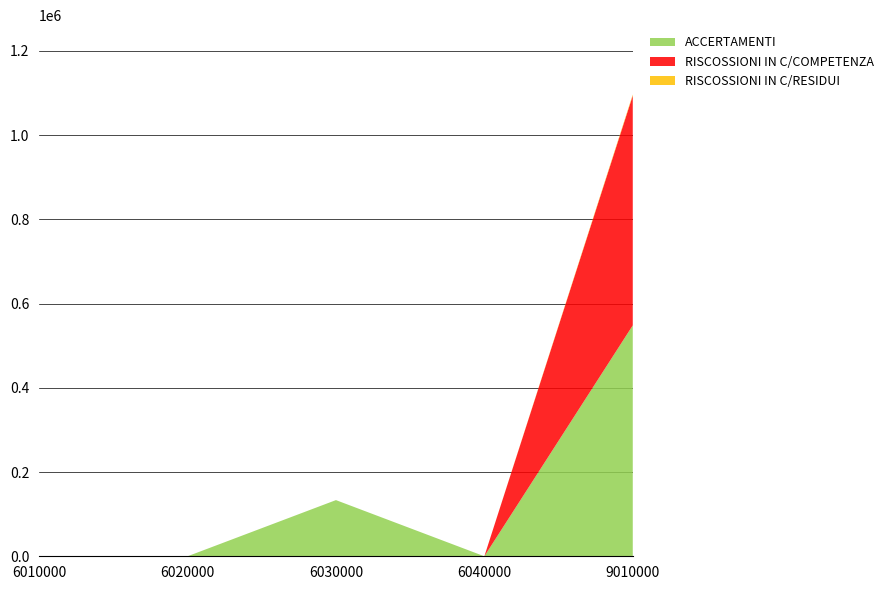

Reading right to left, transcribe all the data shown in this chart.

ACCERTAMENTI: 548385.4	0.0	133400.0	0.0	0.0
RISCOSSIONI IN C/COMPETENZA: 545803.1	0.0	0.0	0.0	0.0
RISCOSSIONI IN C/RESIDUI: 2582.3	0.0	0.0	0.0	0.0